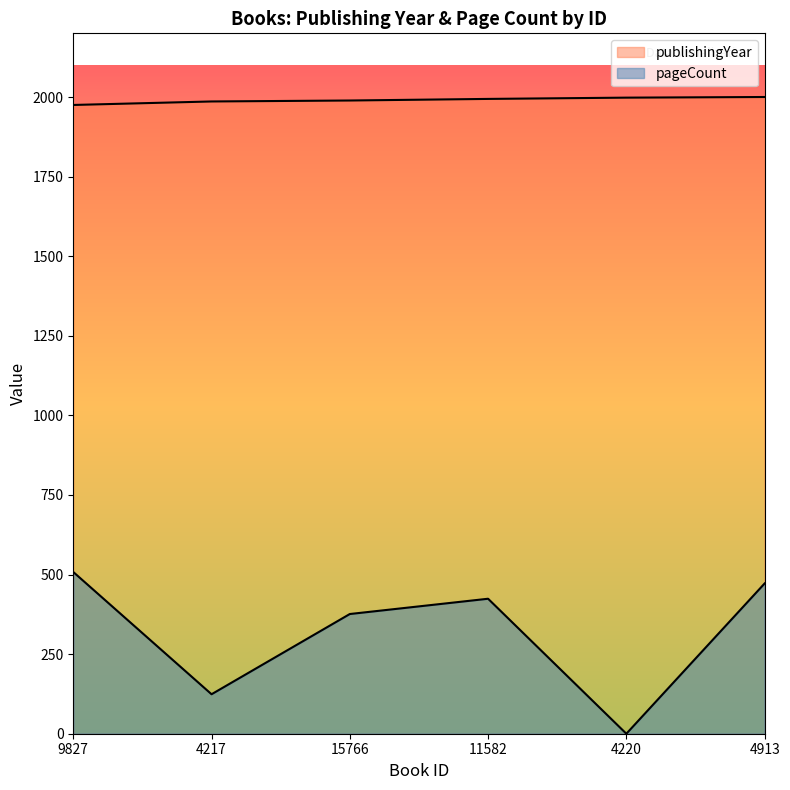

What is the value of the pageCount point at the 3rd from the left?

376